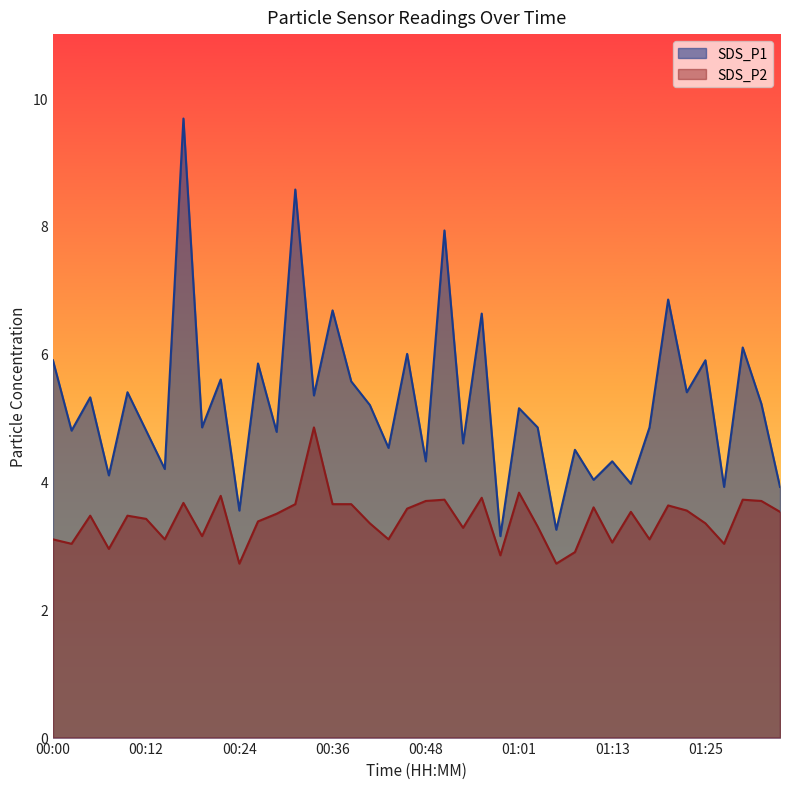

What position from the left is 01:03?

27